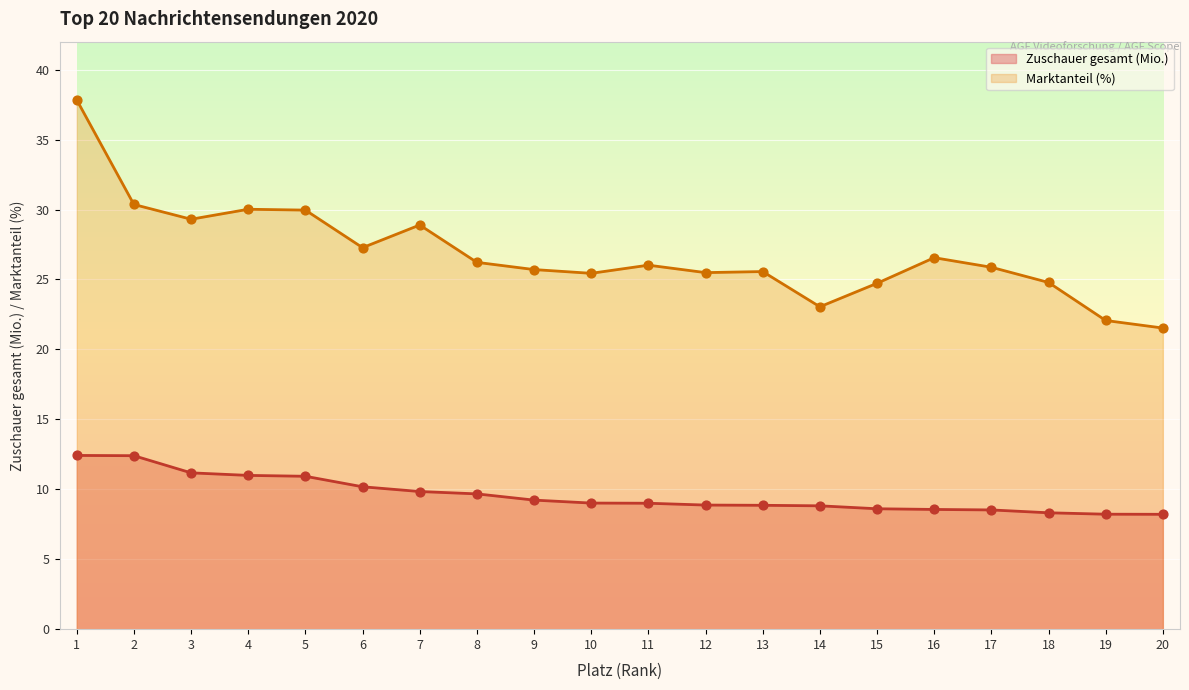

Which series has the largest total across all categories?

Marktanteil (%)